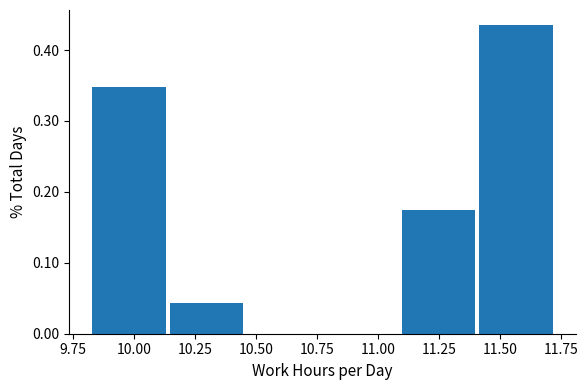

How tall is the bar that spans 9.85 to 10.15 on the x-axis? Neither the bar edges nor the heights are printed on the chart, so give them approximately, as read against the axes.

0.35